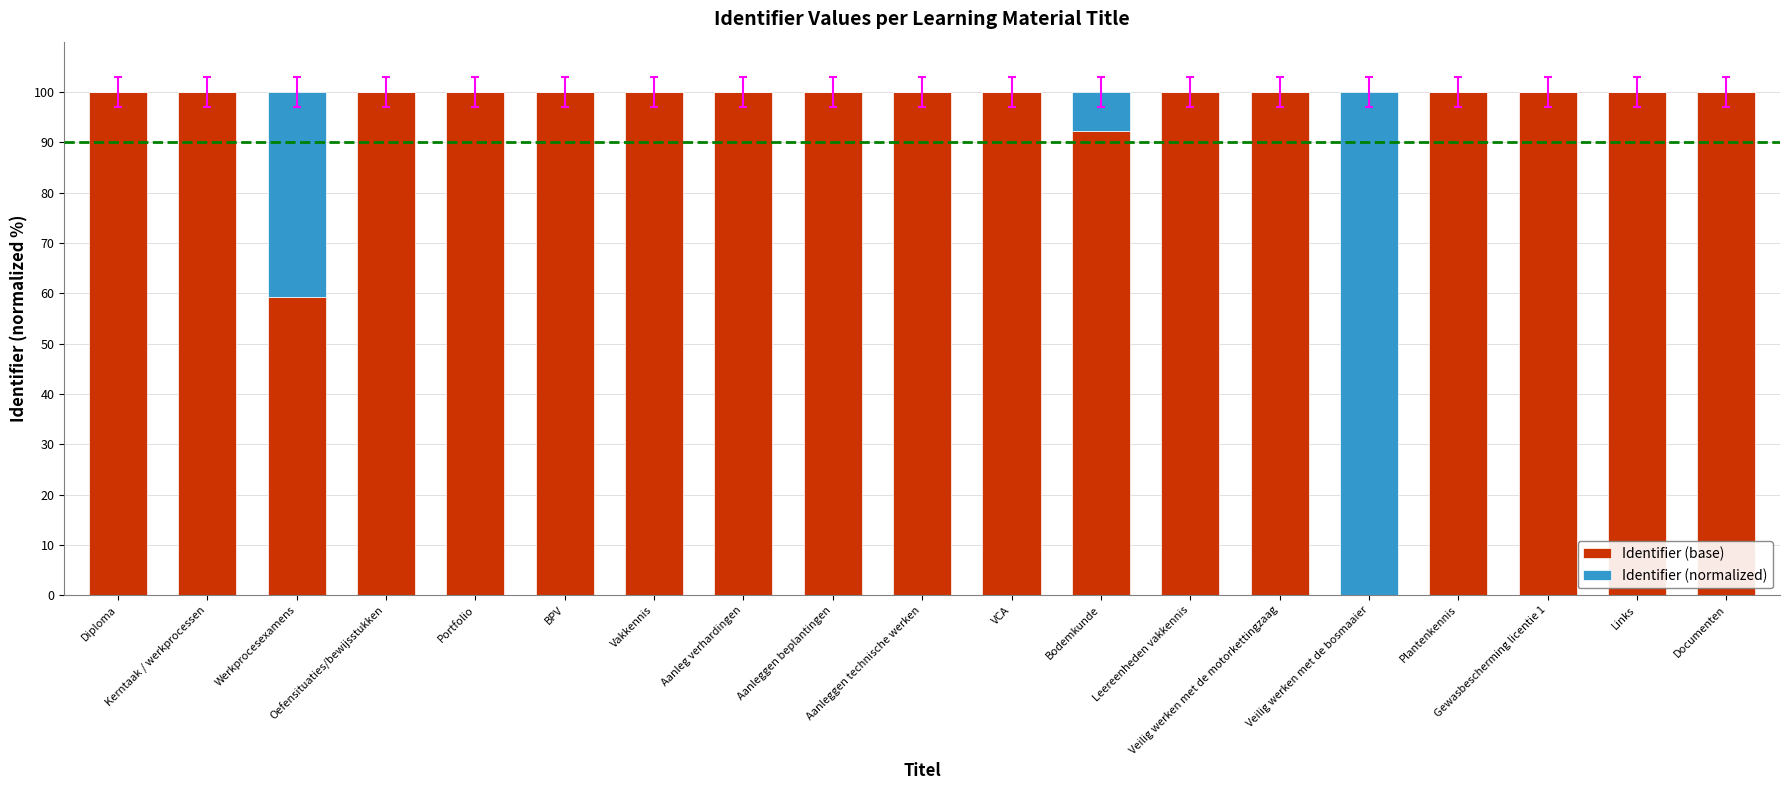

What is the highest value of the Identifier (base) series?

100.0